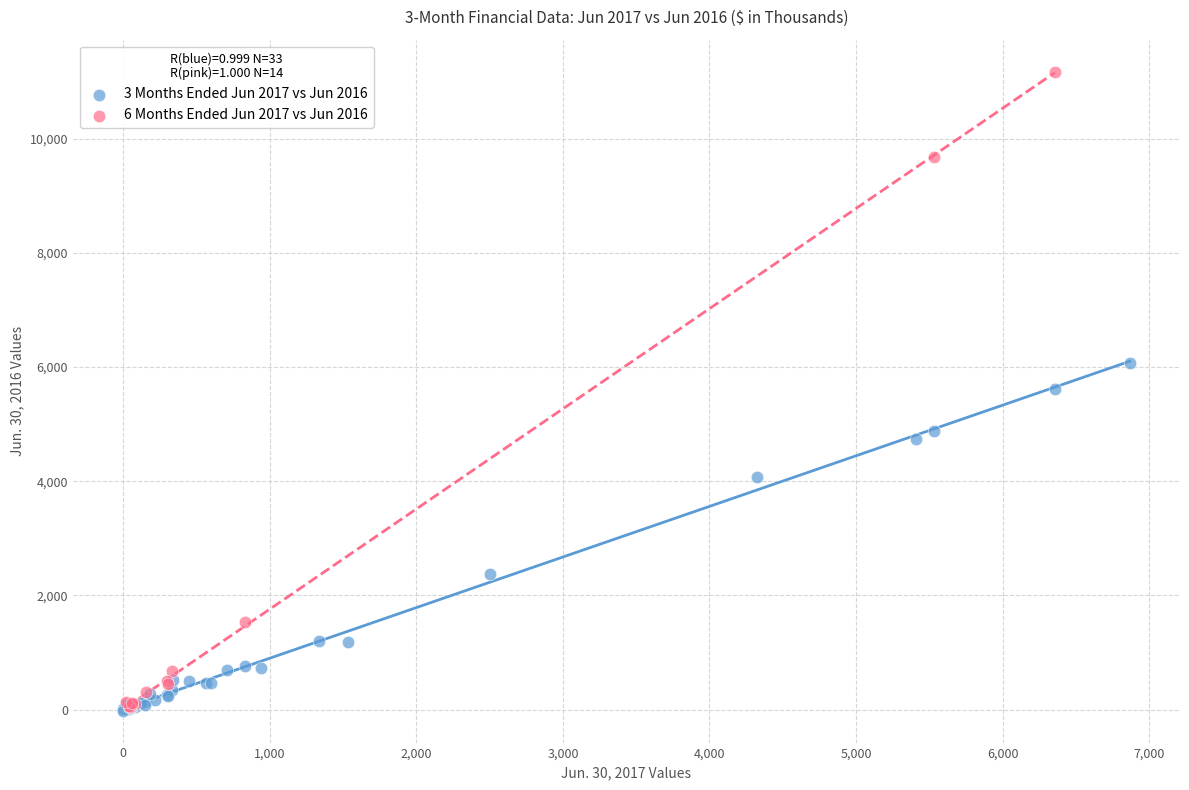

Which series has the widest spread of Y values?

6 Months Ended Jun 2017 vs Jun 2016